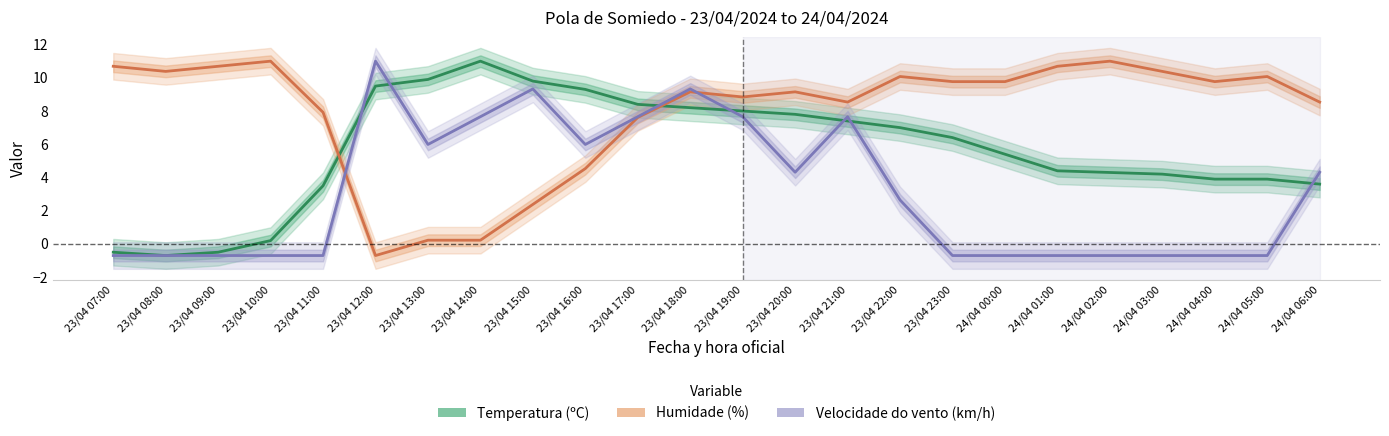

The Velocidade do vento (km/h) series shows 7.9 at 23/04 16:00. True or false?

False